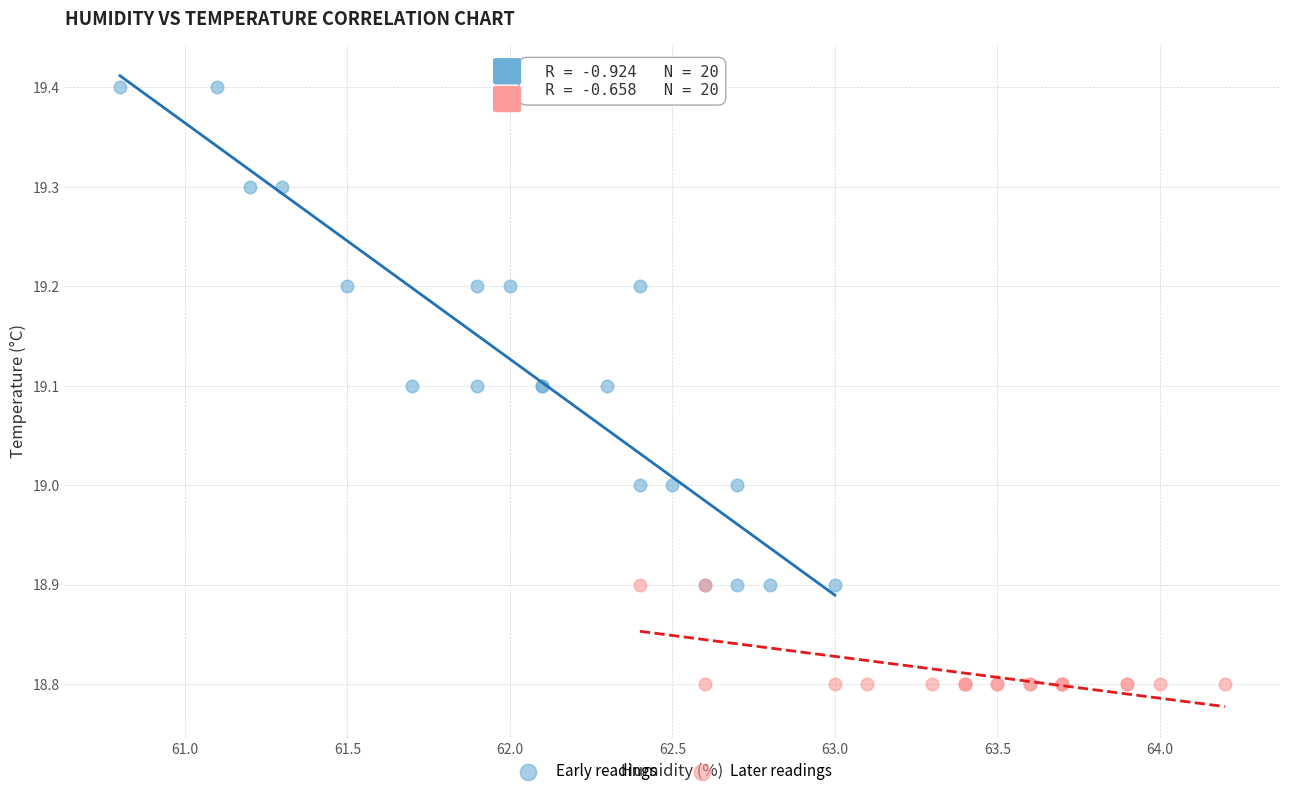

Which series reaches the minimum Y coordinate?

Later readings